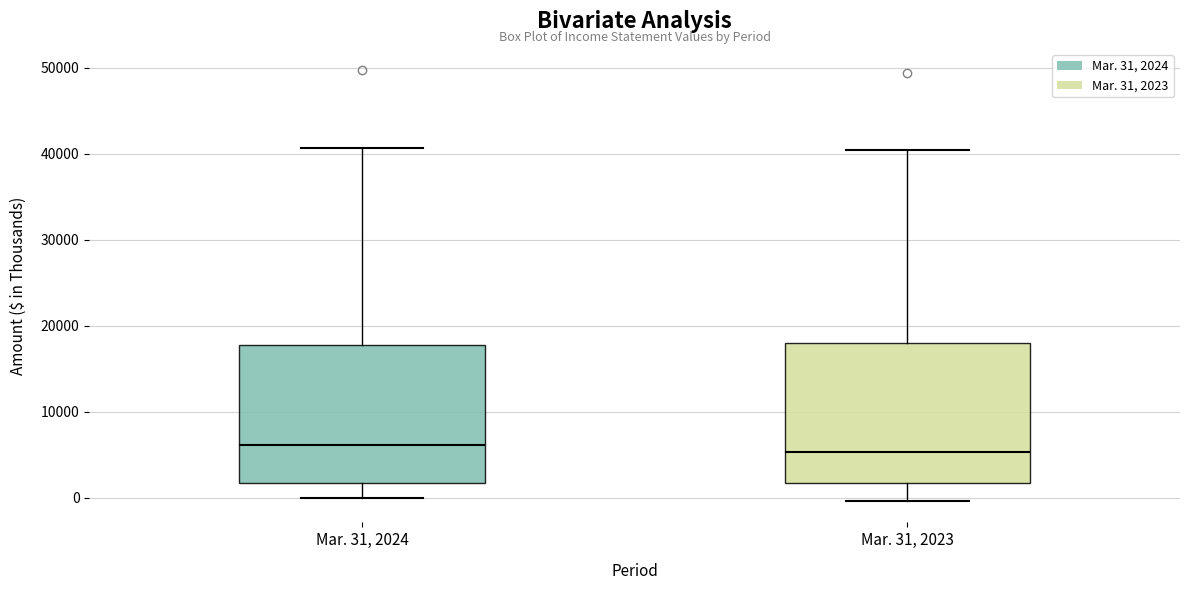

Where does the median line of the box for Mar. 31, 2023 sit on the y-axis? The values are not printed on the chart, so give them approximately, as read against the axis.

5000